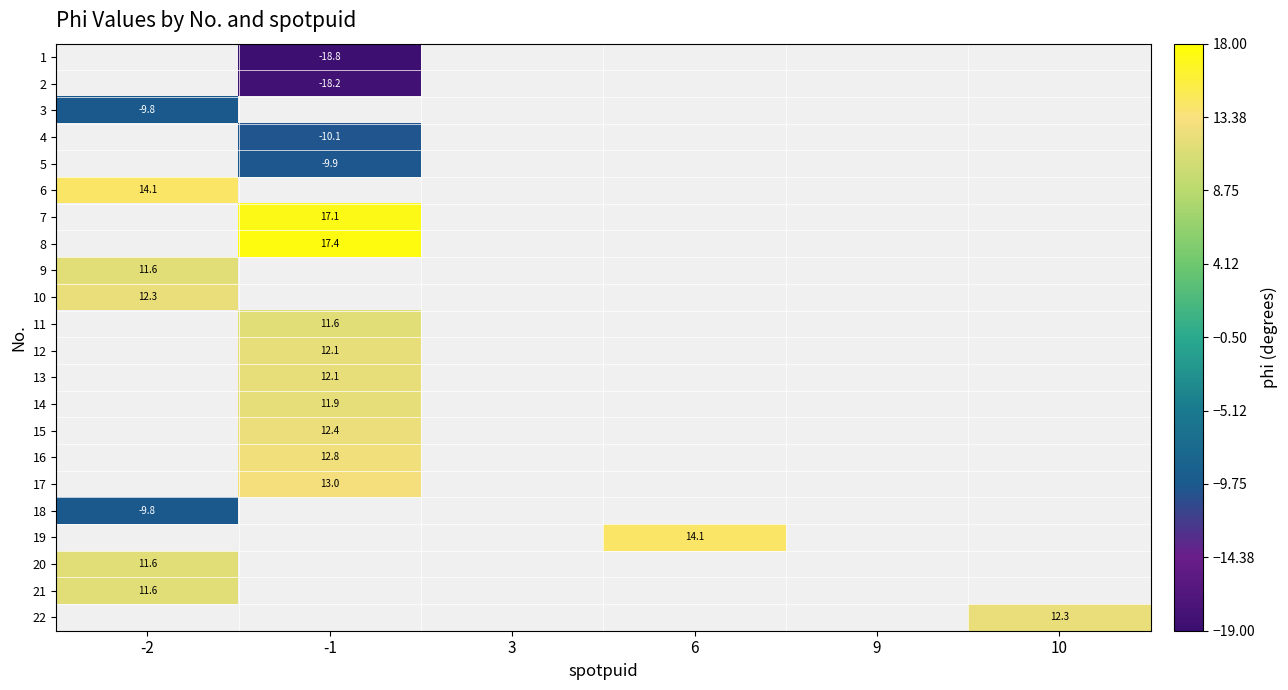

Is the value of 3 at -2 greater than the value of 9 at -2?

No